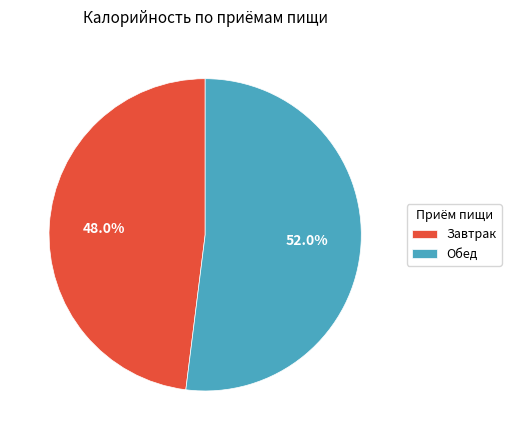

Does any single category account for the majority?

Yes